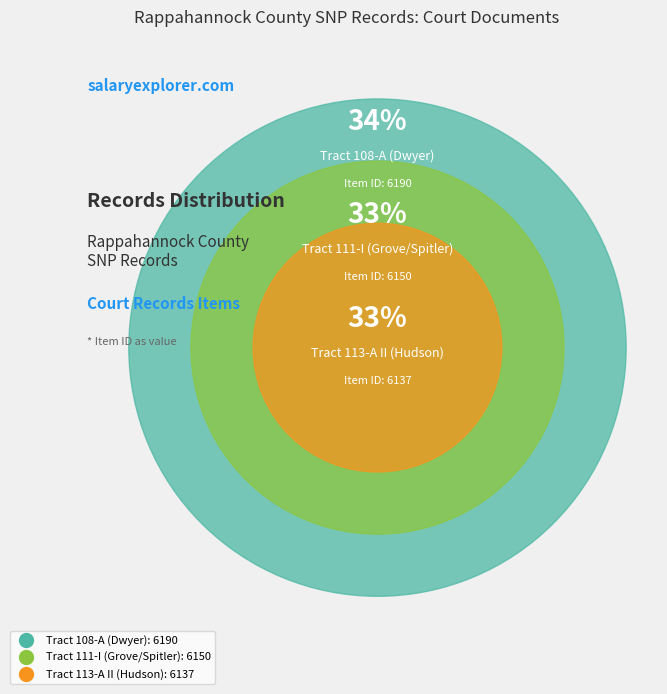

What percentage is the Tract 108-A (Dwyer) slice, to the nearest percent?

34%